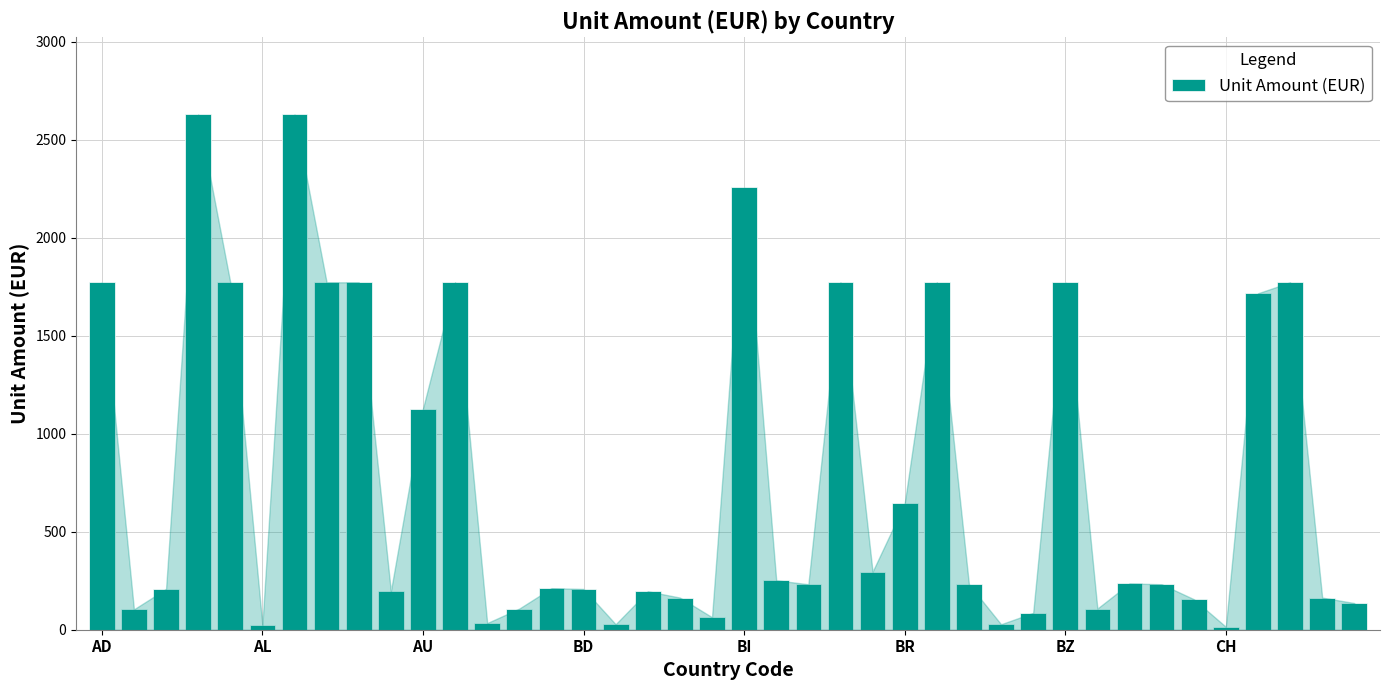

Does the chart contain any negative values?

No